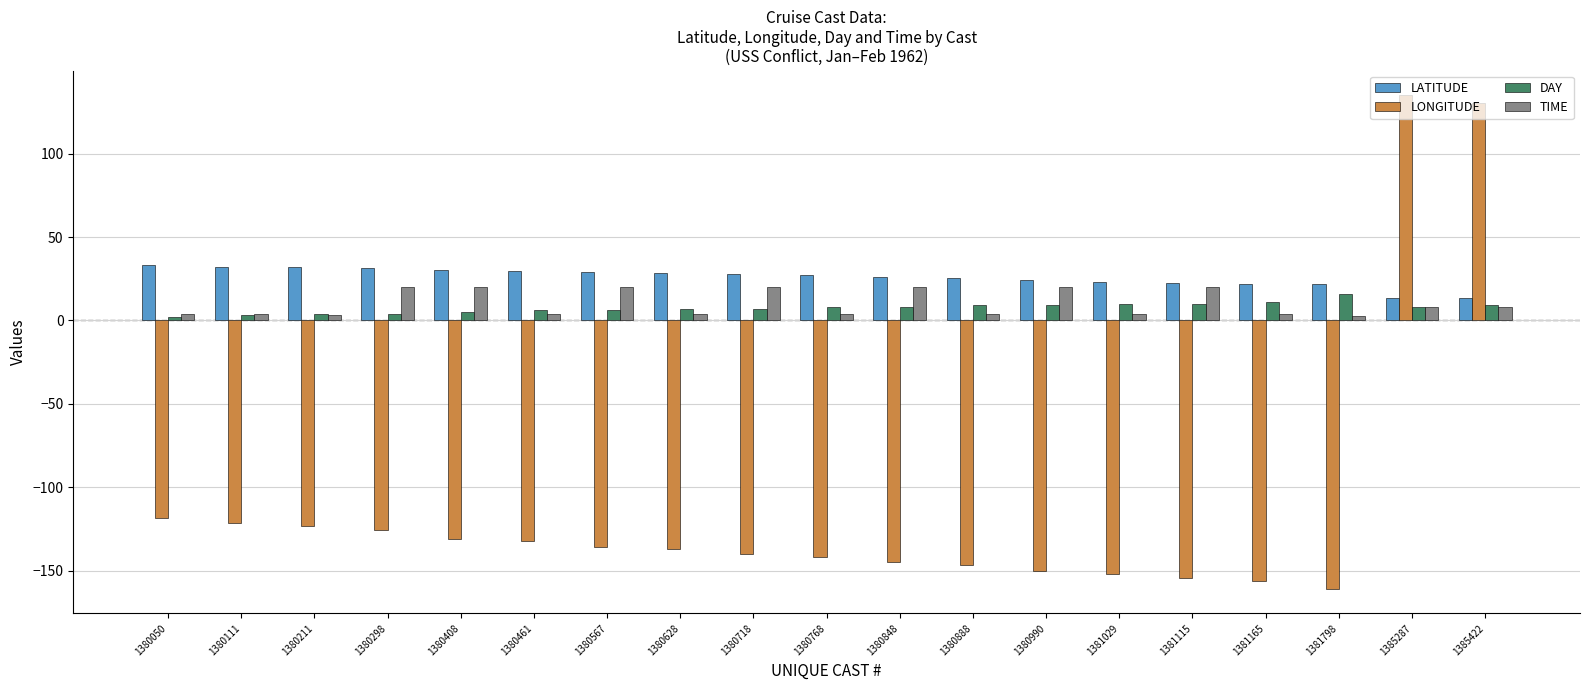

What is the value of the TIME bar at the 1st from the left?

4.1